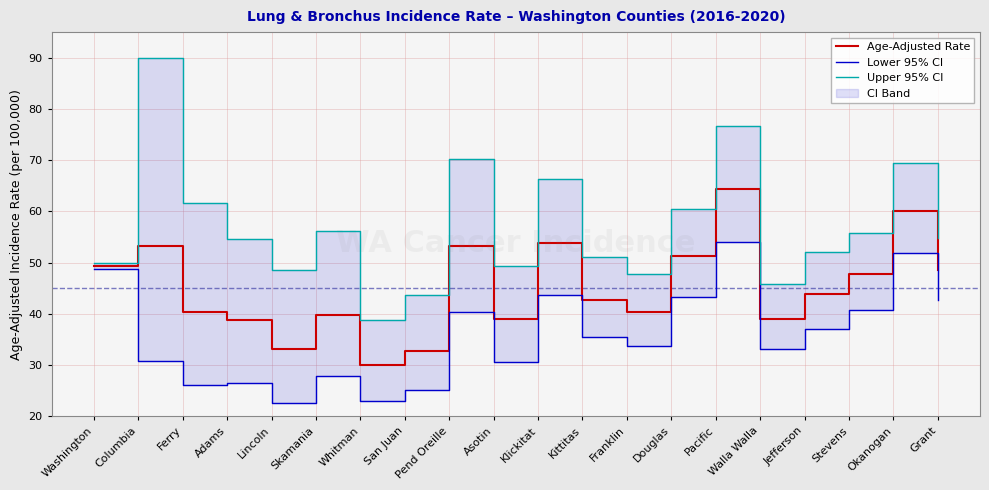

What is the difference between the second highest and second lowest values in the Upper 95% CI series?

33.1